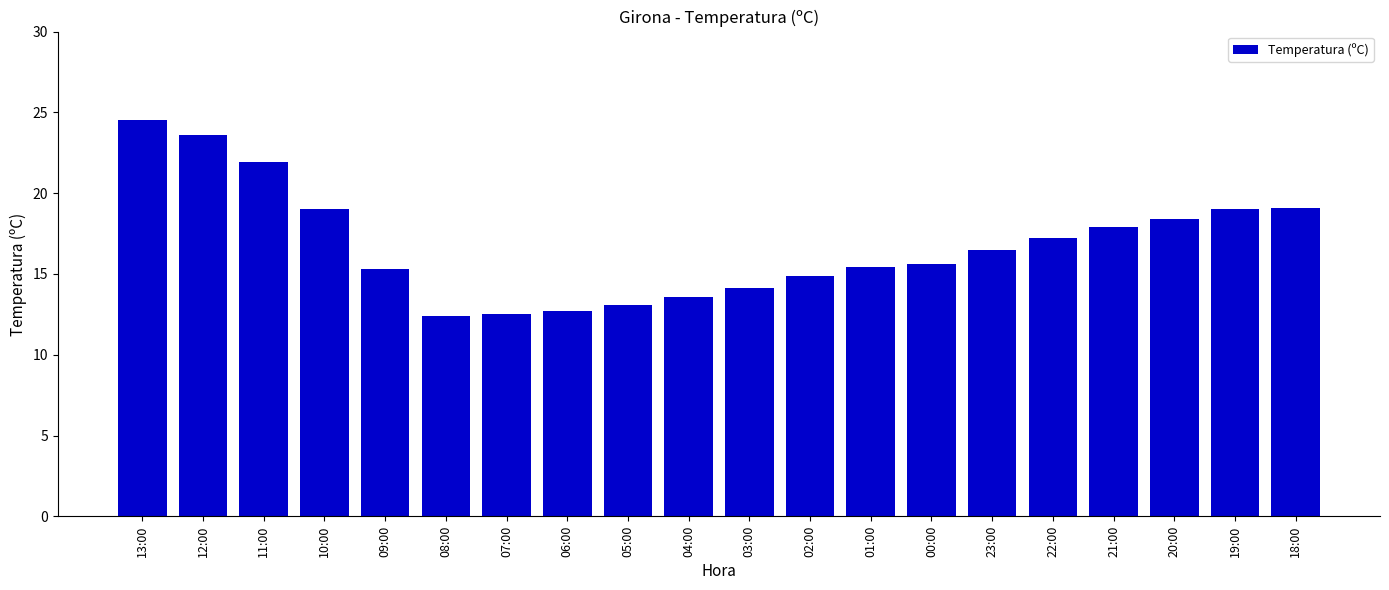

Count the number of data series in this chart.

1